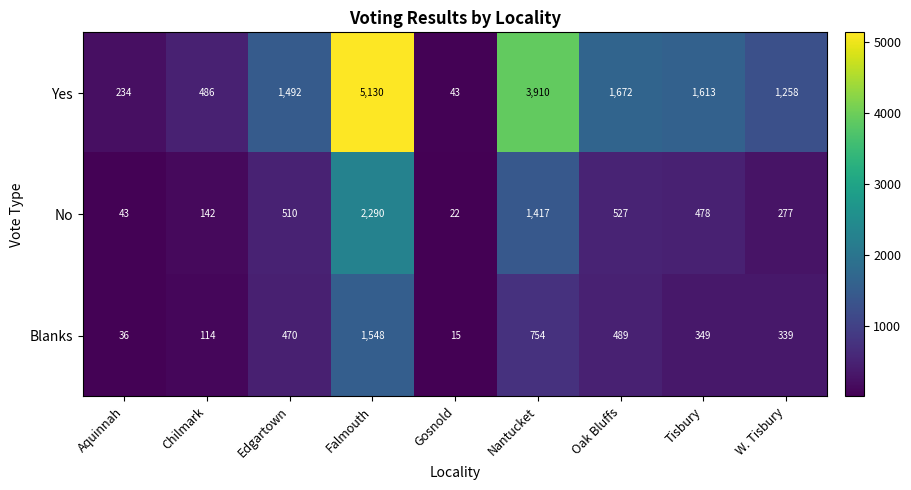

List the series in order of their peak value, lowest first.

Blanks, No, Yes